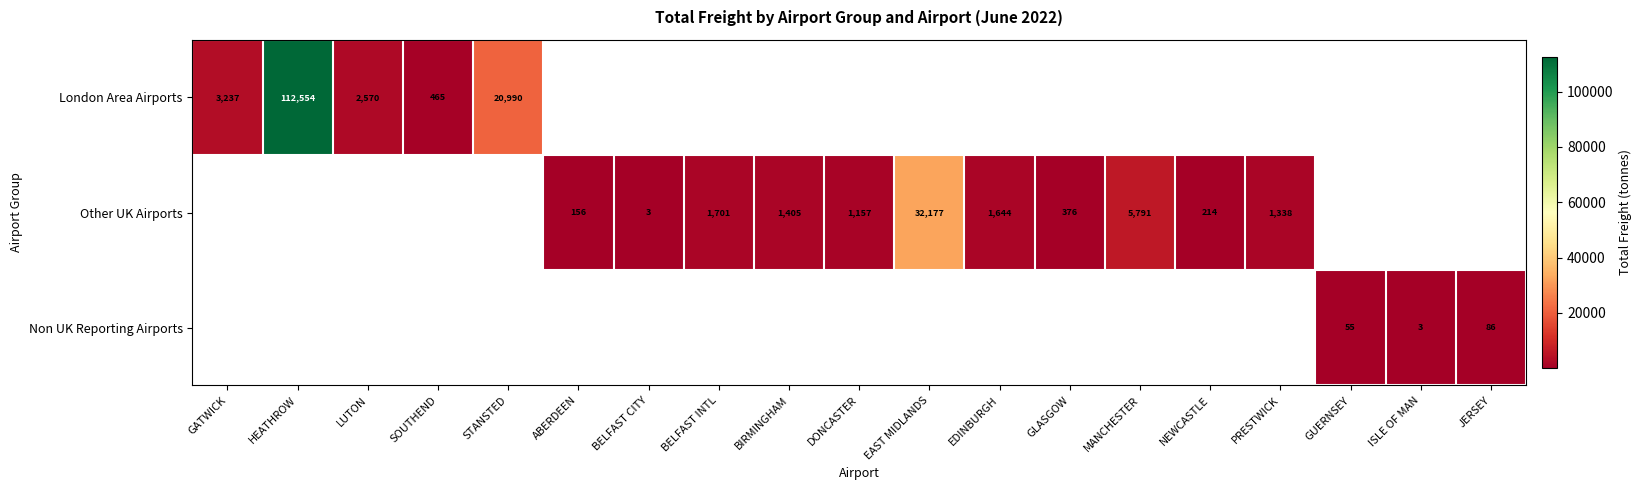

Which label corresponds to the largest value in the chart?

HEATHROW